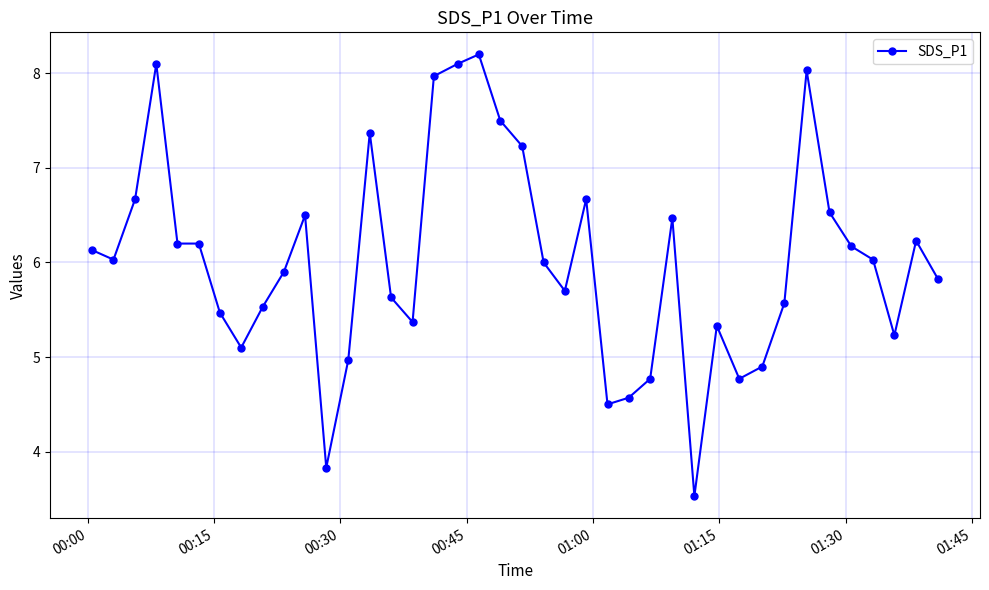

What is the difference between the maximum and minimum values?

4.7